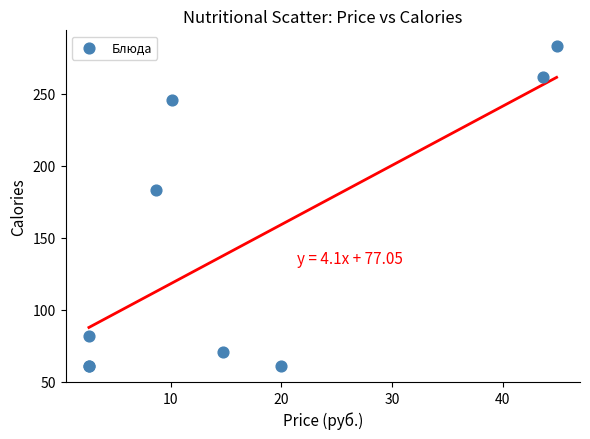

What Y value in the scatter plot is closest to 172?

183